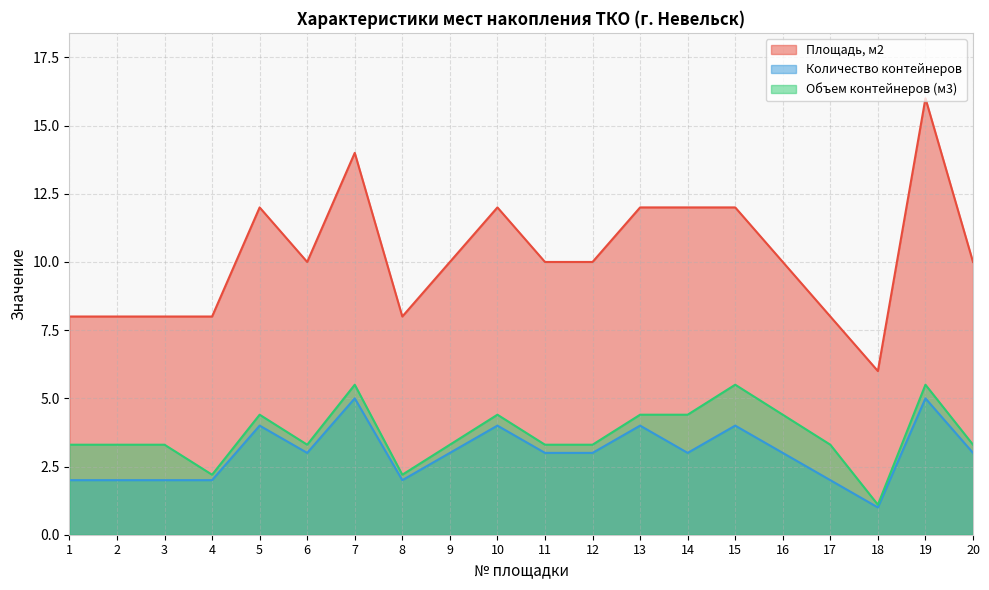

True or false: Объем контейнеров (м3) and Площадь, м2 cross at least once.

False